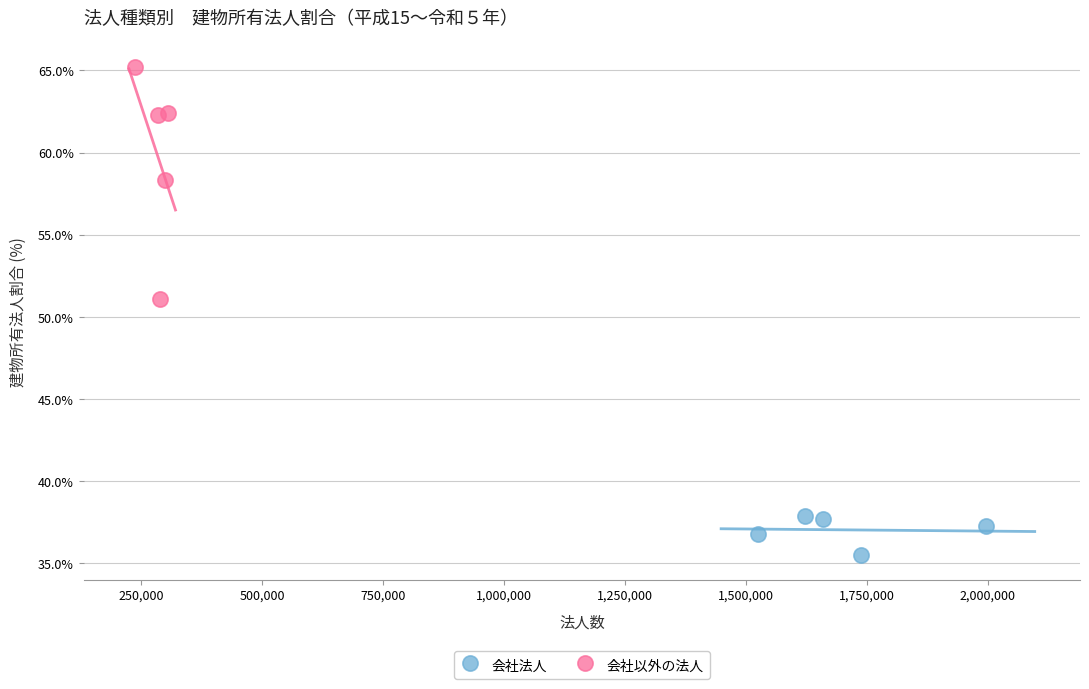

Which series reaches the maximum Y coordinate?

会社以外の法人